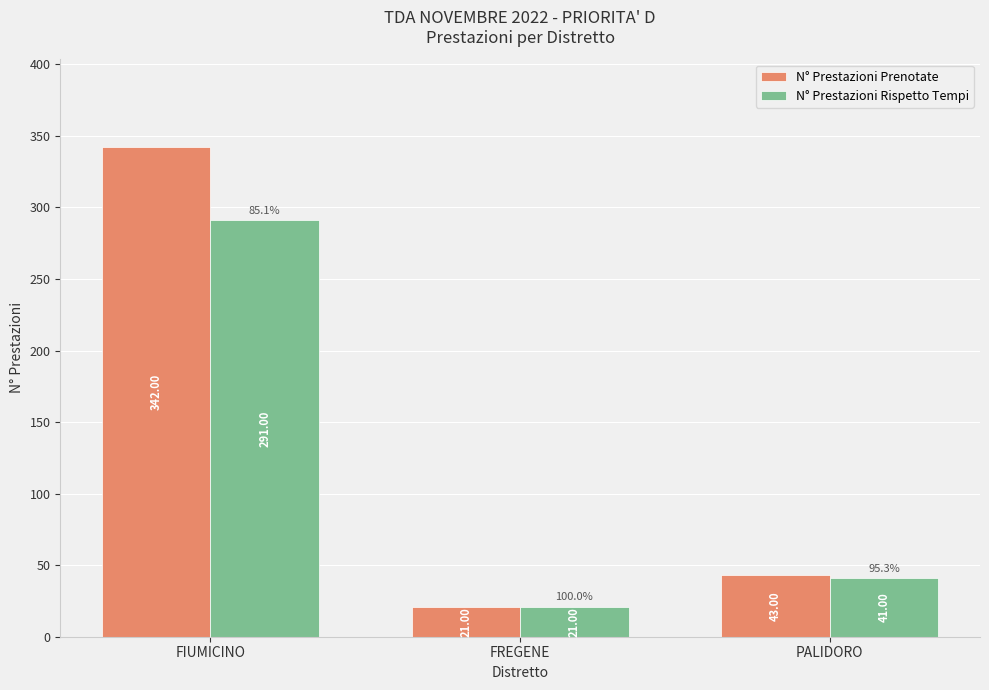

Read the N° Prestazioni Rispetto Tempi value at PALIDORO, to the nearest 10.

40